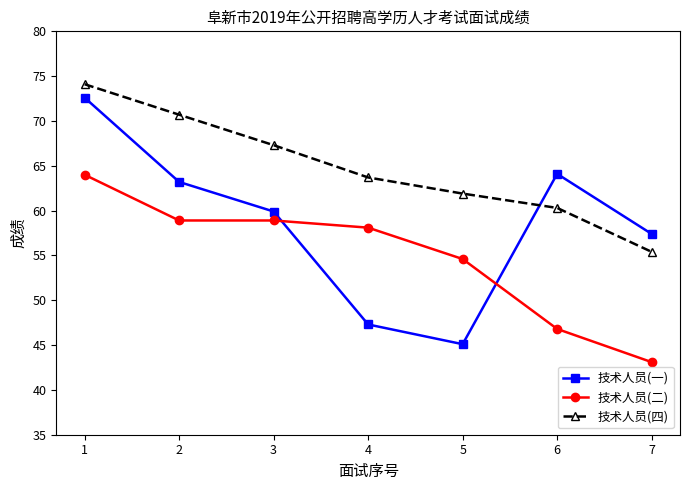

After their last crossing, which series has the higher values: 技术人员(四) or 技术人员(一)?

技术人员(一)